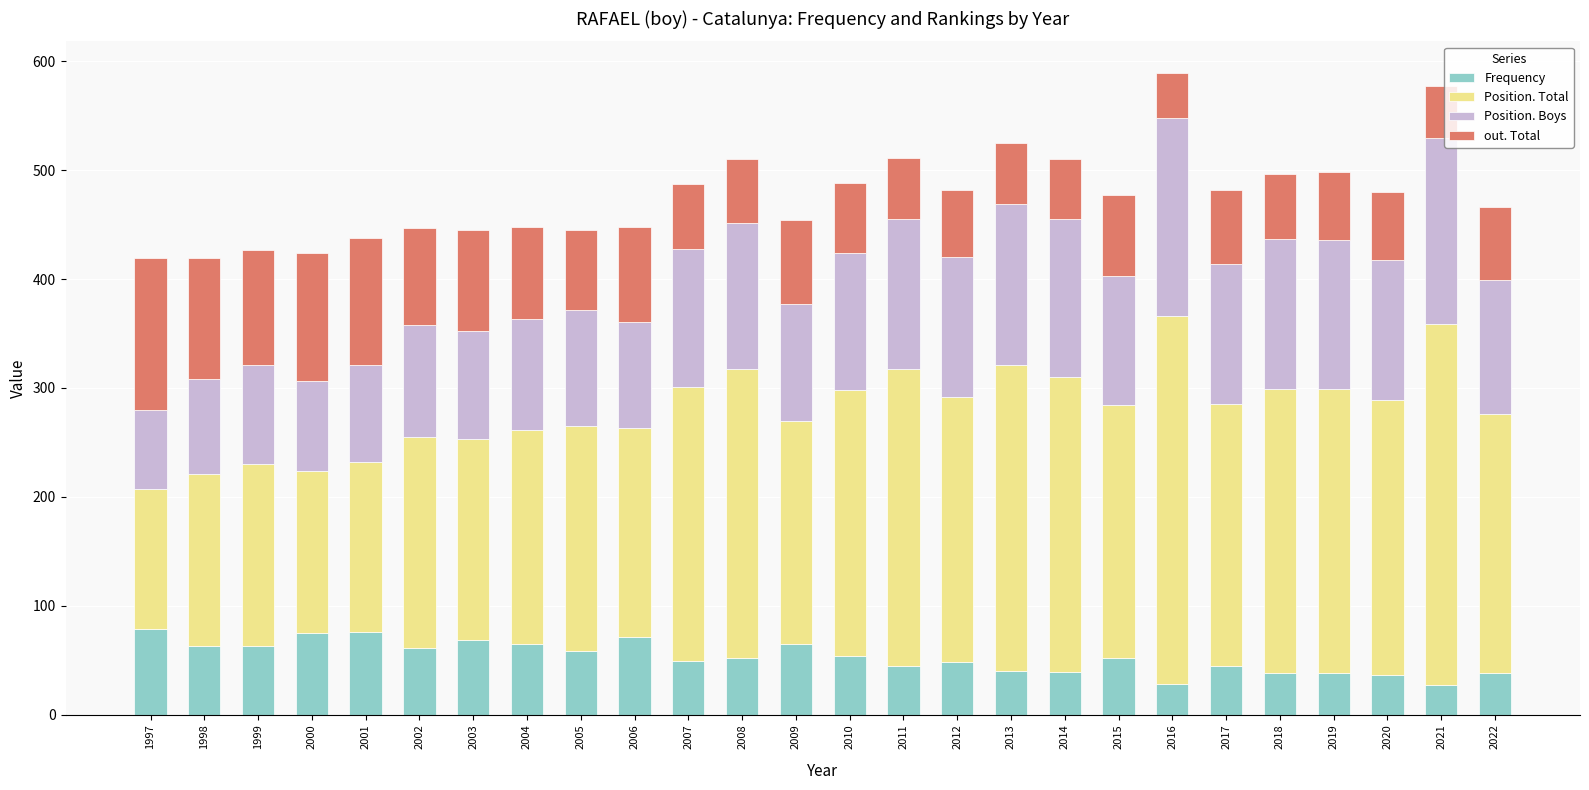

What is the sum of the Frequency values at 2010 and 2002?

115